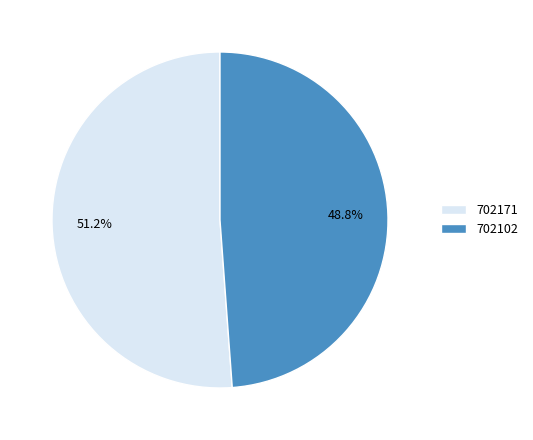

Which category has the smallest portion of the pie?

702102